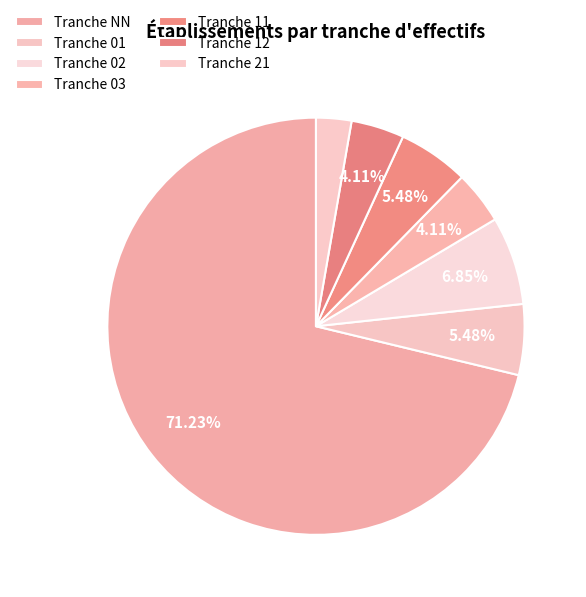

To the nearest percent, what is the average slice percentage?

14%